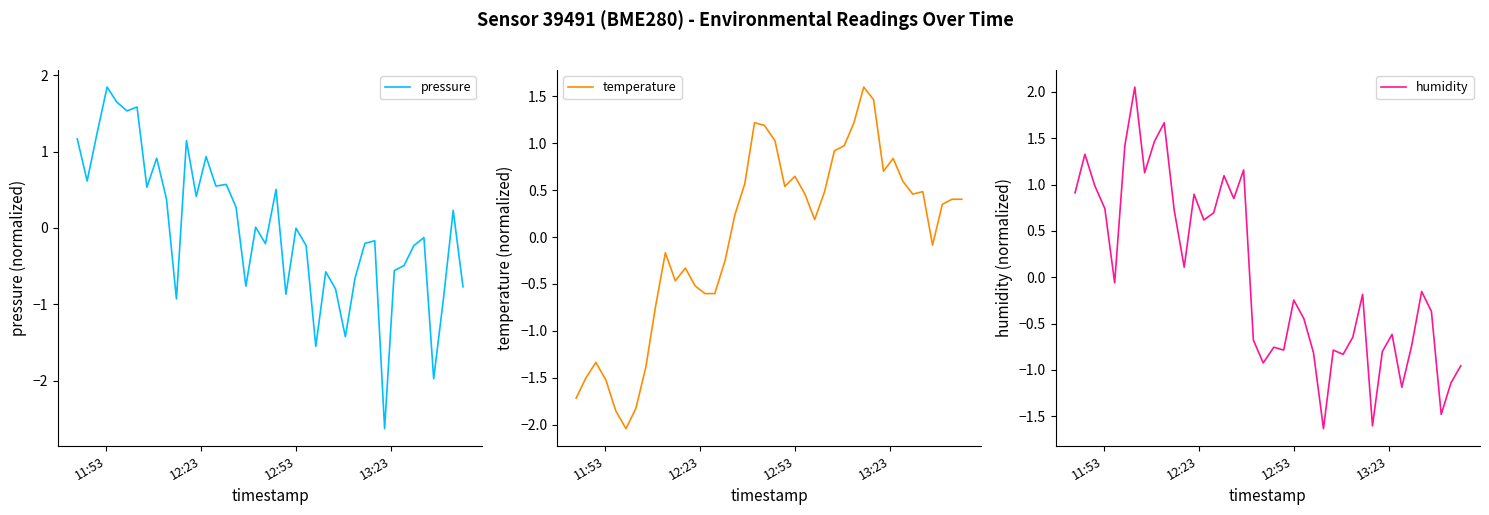

What is the lowest value of the pressure series?

-2.6